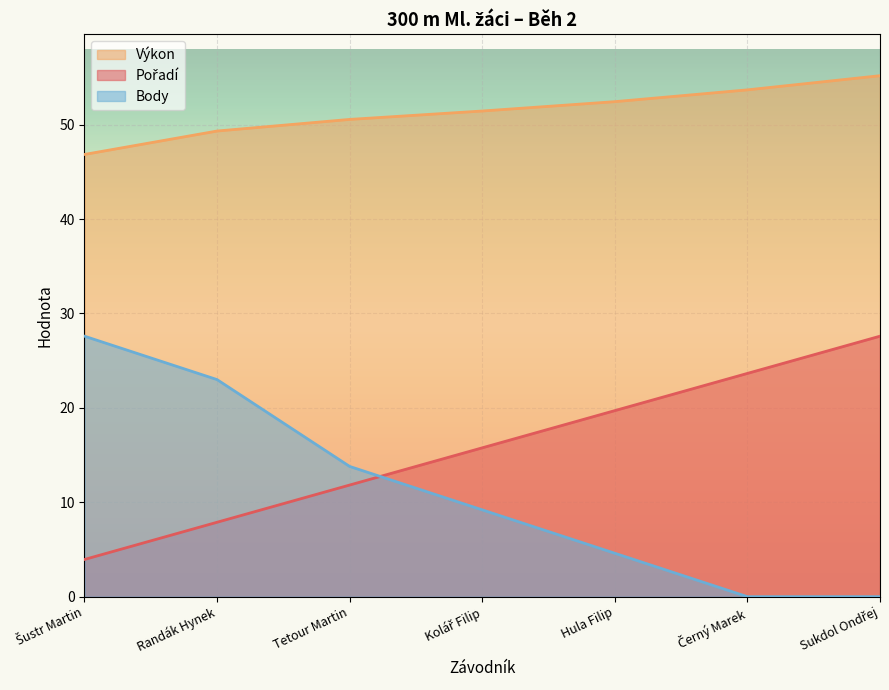

What is the greatest value displayed?

55.2